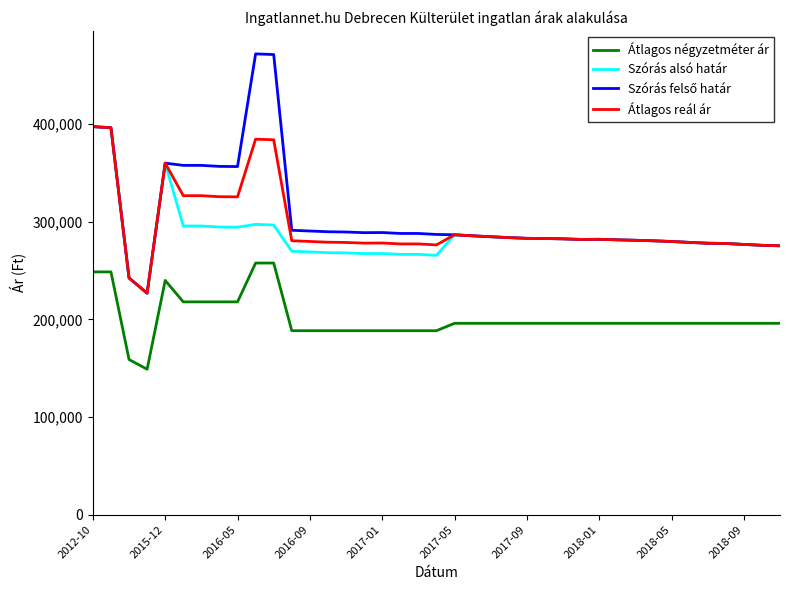

What is the sum of all Szórás alsó határ values?

11149474